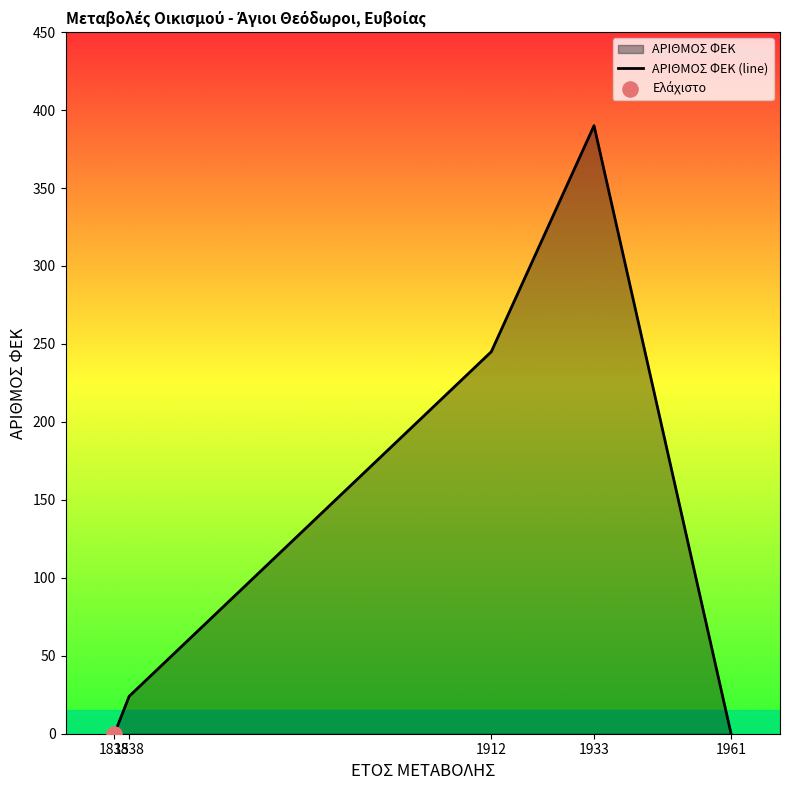

What is the change in value from 1933 to 1961?

-390